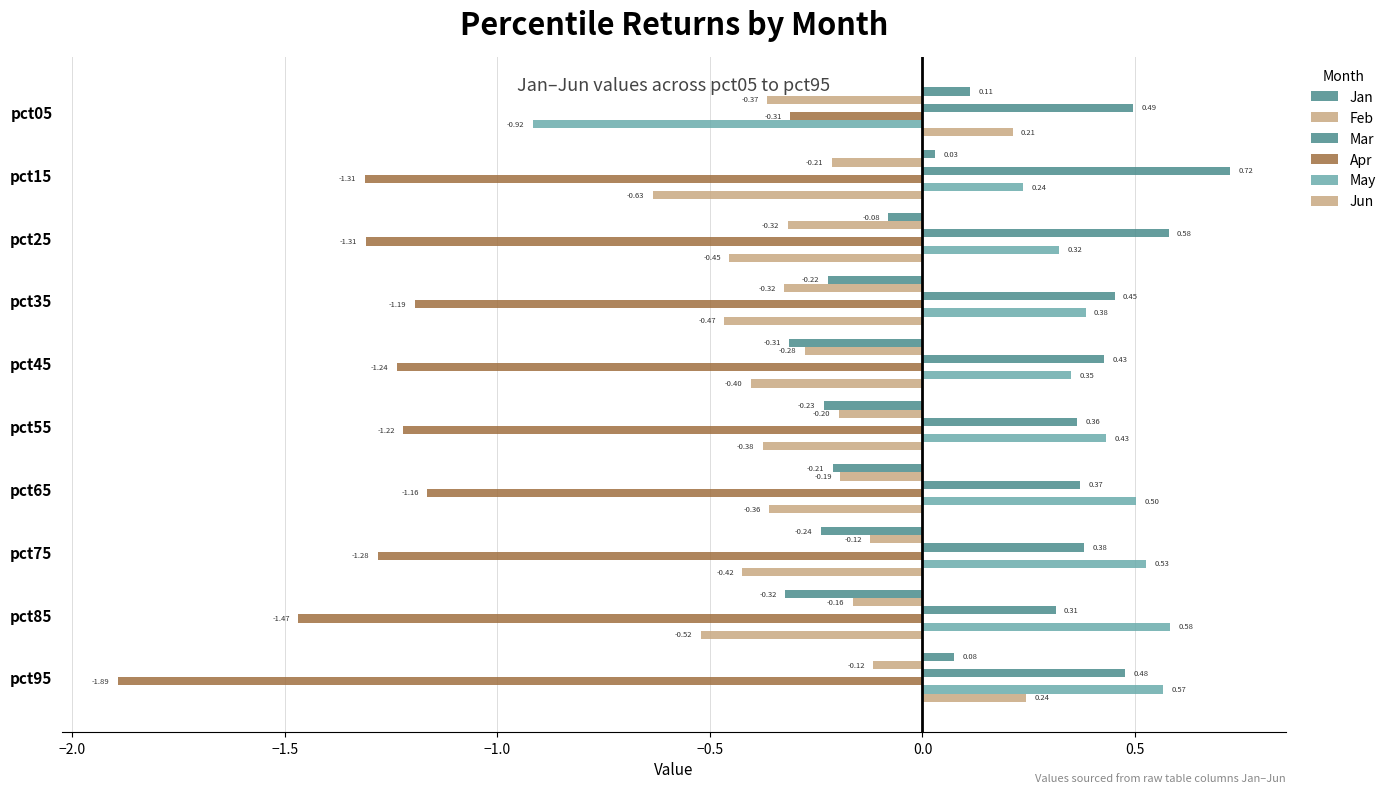

How many categories are shown in the chart?

10